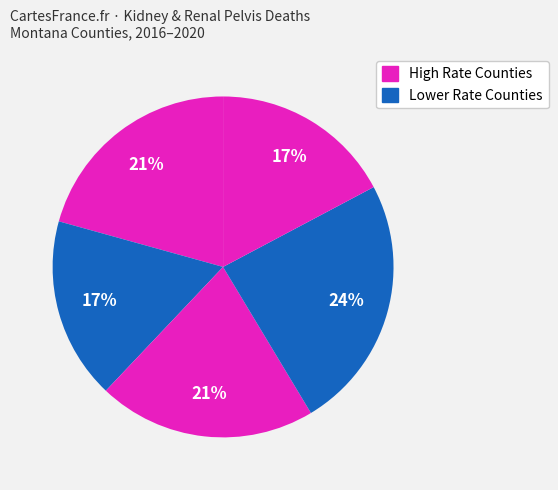

How many slices are in this pie chart?

5